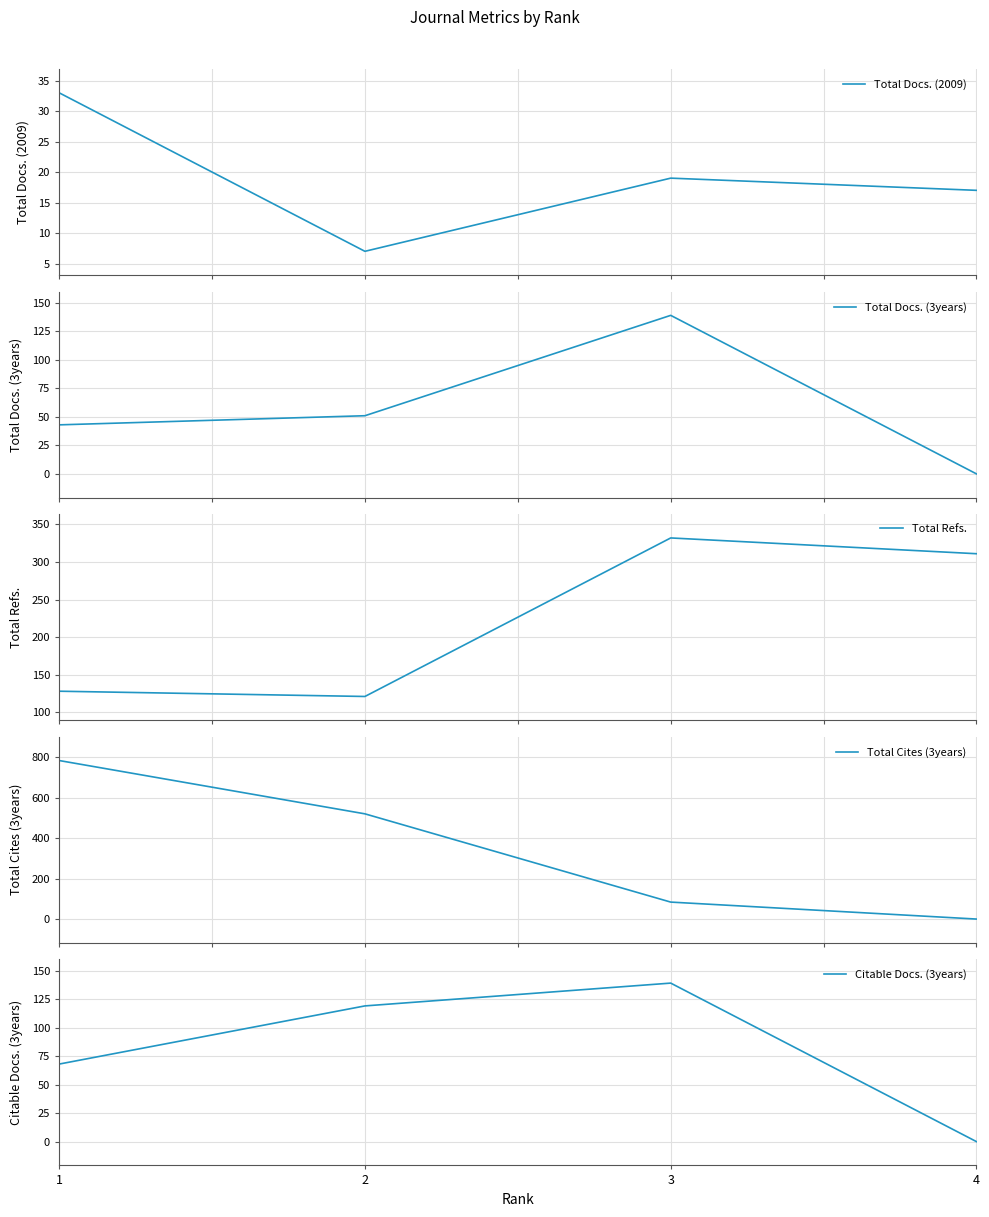

Reading left to right, what are all the values shown in this chart?

Total Docs. (2009): 33	7	19	17
Total Docs. (3years): 43	51	139	0
Total Refs.: 128	121	332	311
Total Cites (3years): 785	521	84	0
Citable Docs. (3years): 68	119	139	0